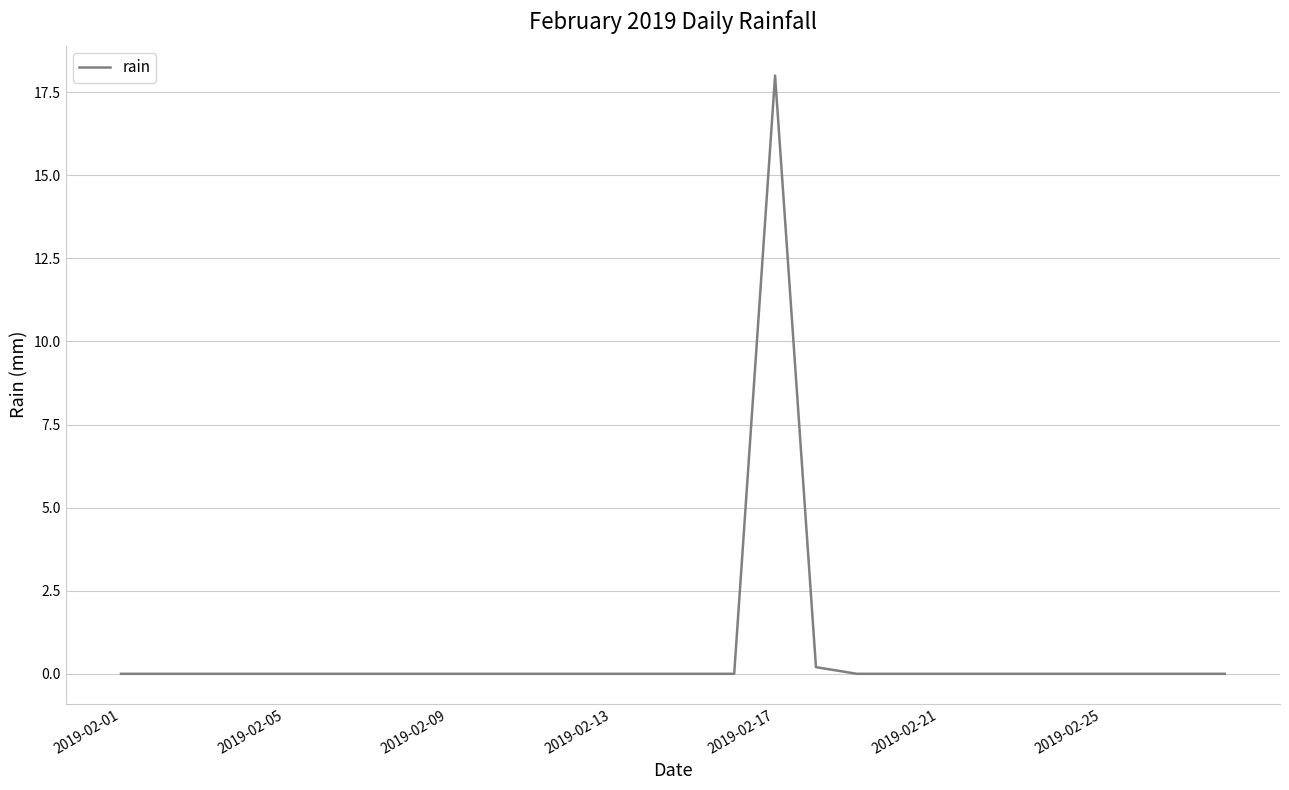

What is the difference between the maximum and minimum values?

18.0